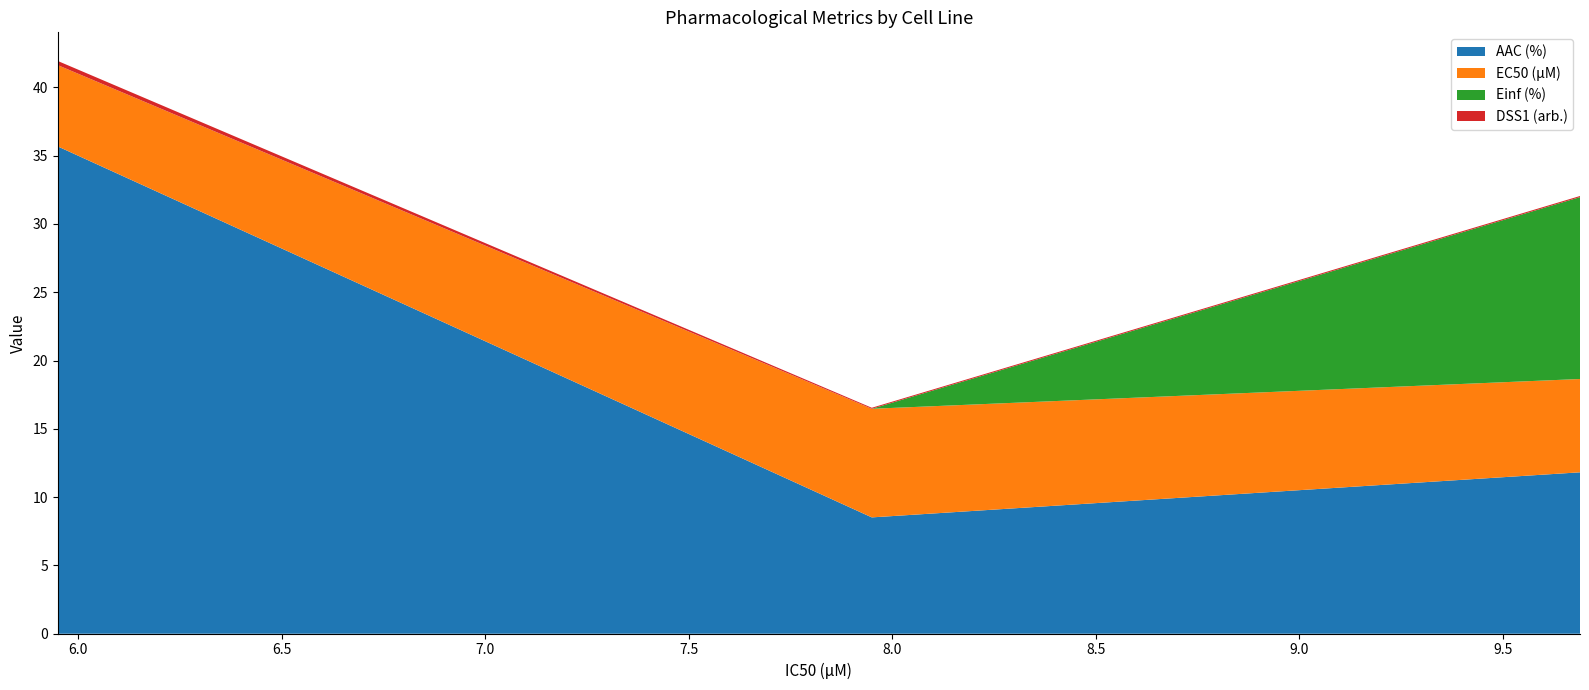

Reading left to right, extract all data points from this chart.

AAC (%): 35.7	8.5	11.8
EC50 (µM): 6.0	8.0	6.8
Einf (%): 0.0	0.0	13.3
DSS1 (arb.): 0.3	0.1	0.1